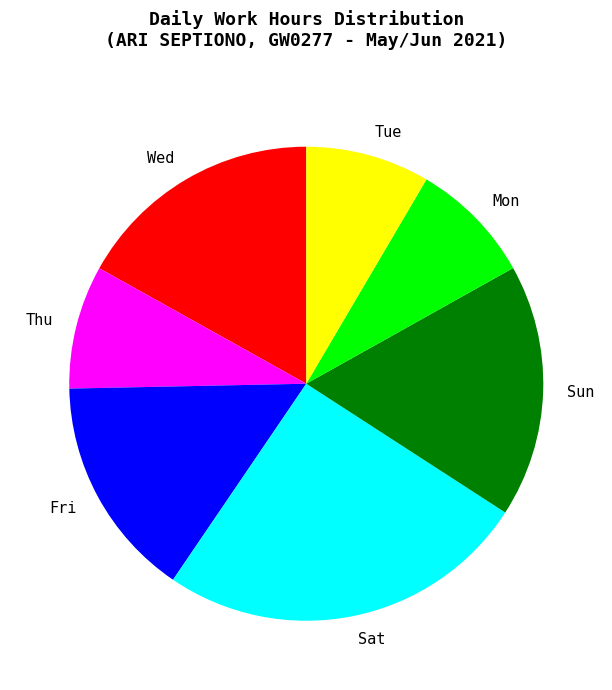

True or false: Tue accounts for 8% of the total.

True